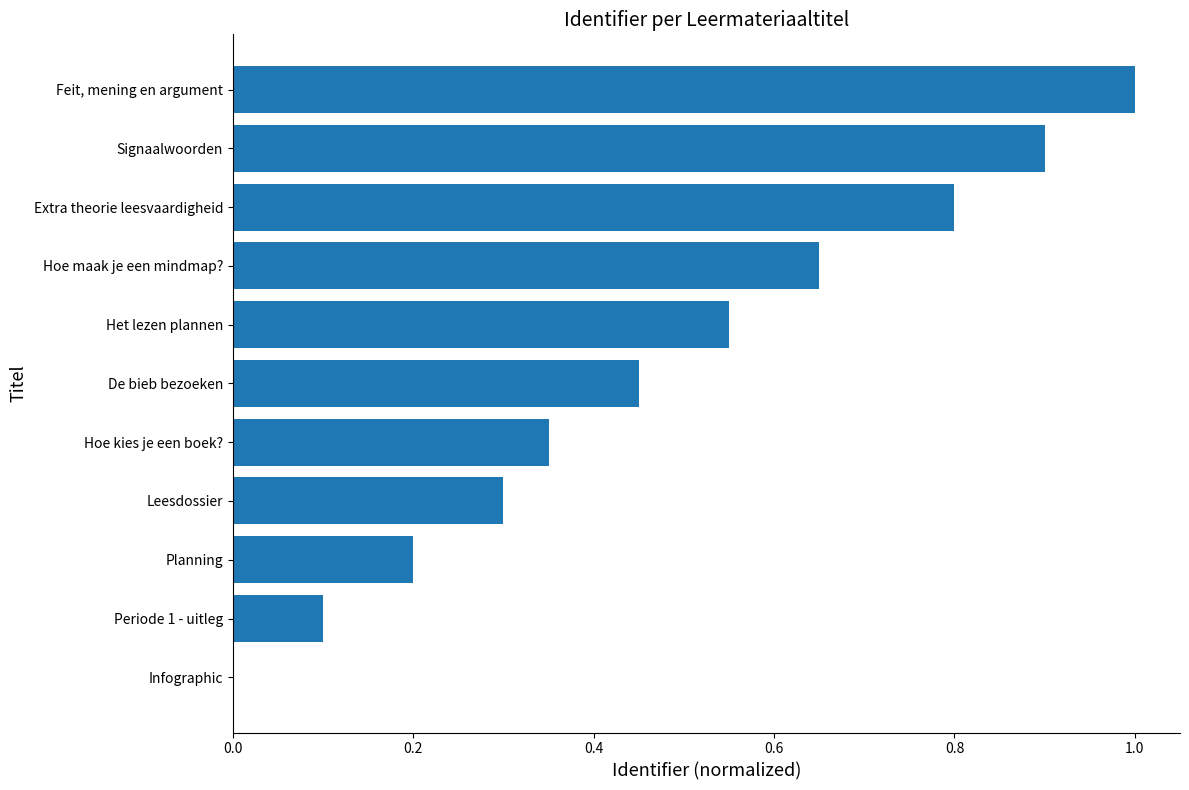

How many data points does each series have?

11